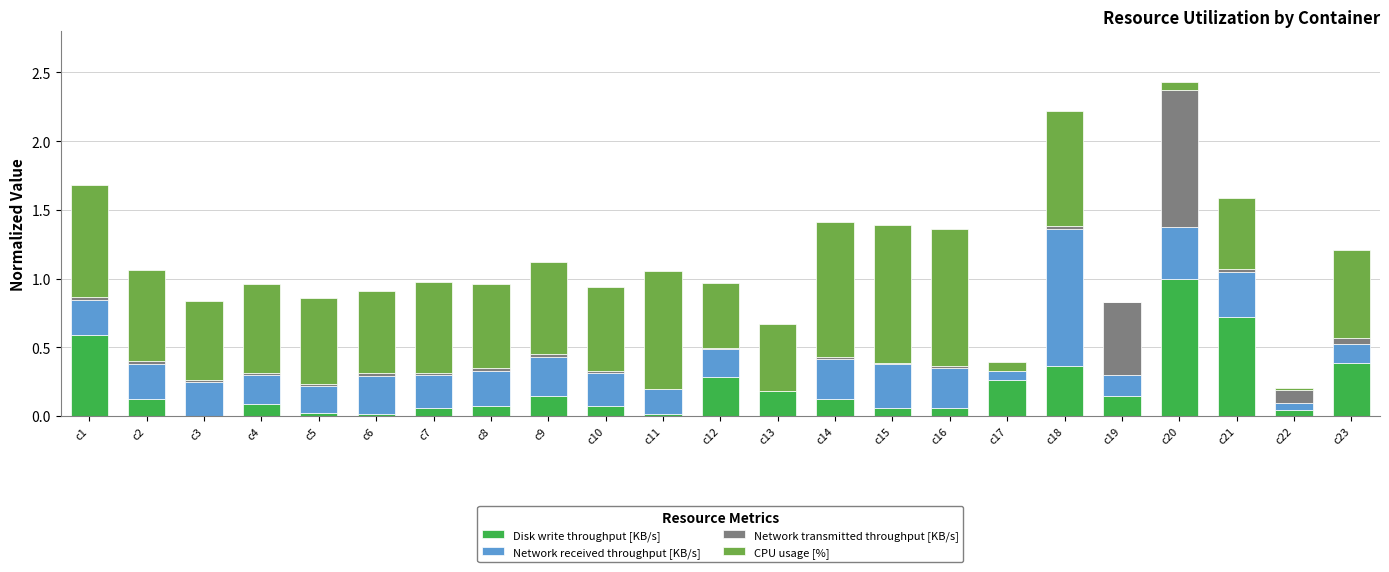

Which category has the highest value in the Disk write throughput [KB/s] series?

c20